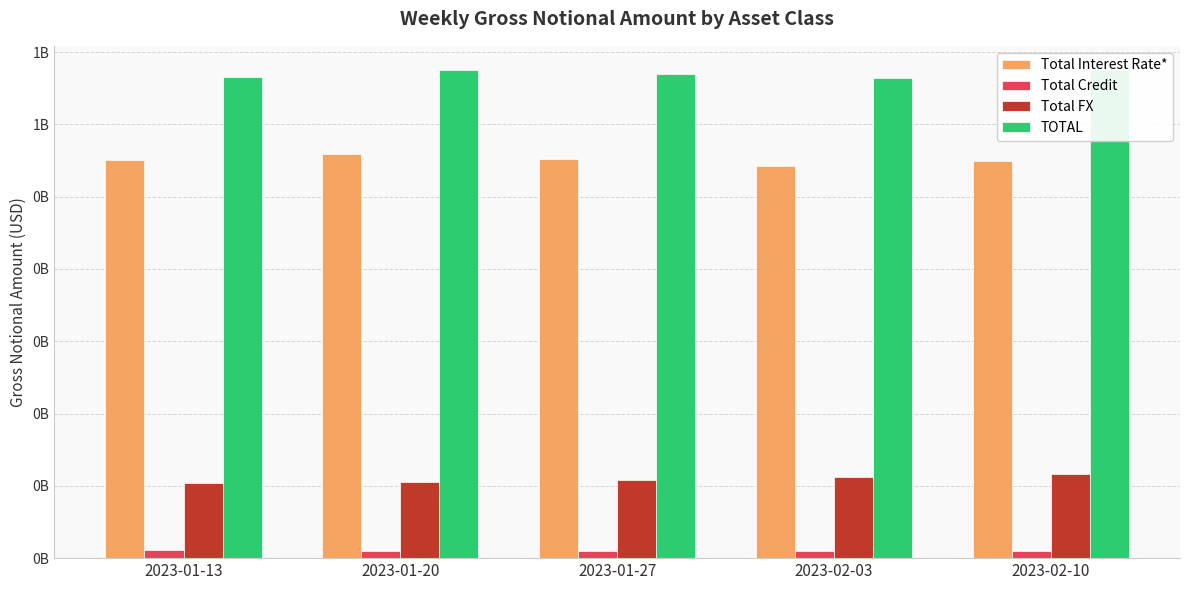

Reading left to right, what are all the values shown in this chart?

Total Interest Rate*: 550373046	558924003	551444402	542321192	549904687
Total Credit: 10750018	10453324	9652311	9411645	9231363
Total FX: 104330519	105320907	108284158	111756348	115734797
TOTAL: 665453582	674698235	669380871	663489185	674870847